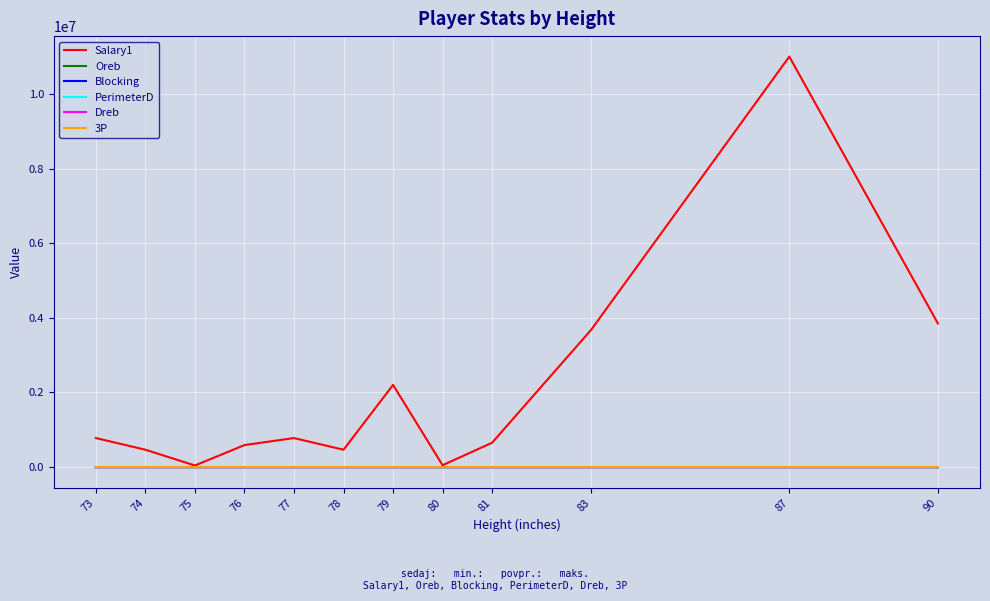

True or false: Salary1 has more than 2 interior local peaks.

True